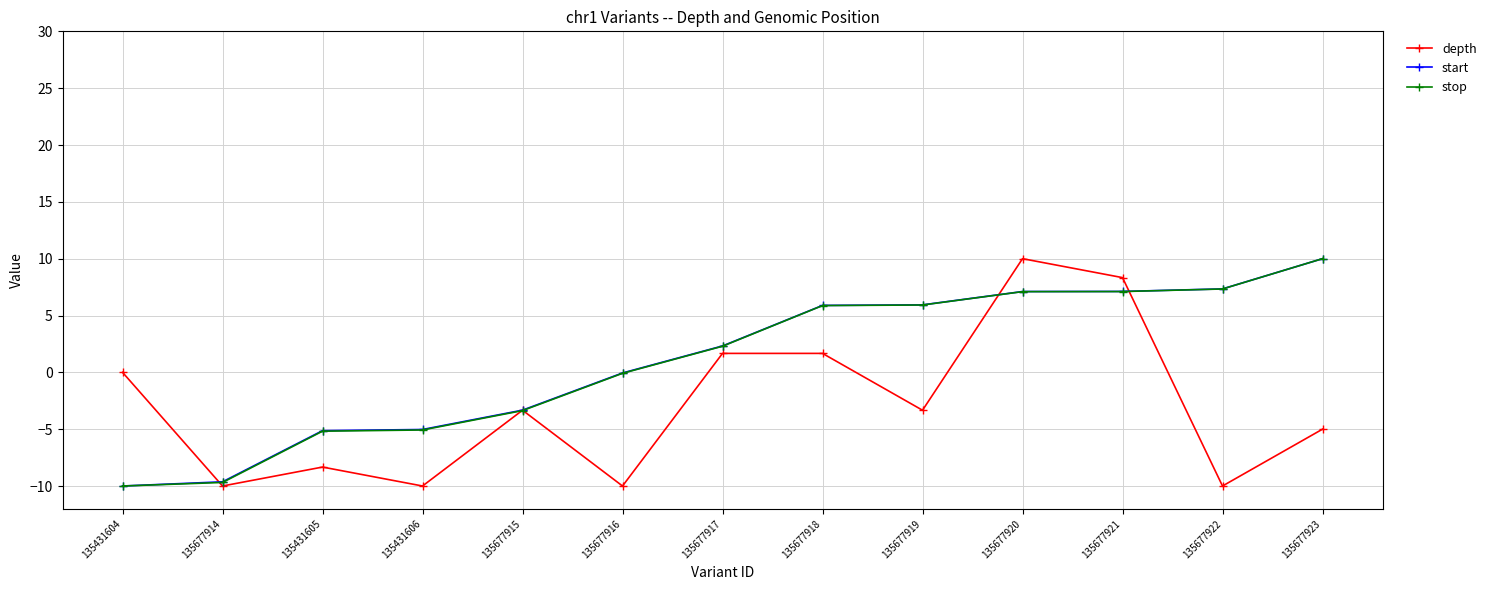

What is the difference between the highest and lowest values at 135677918?

4.2